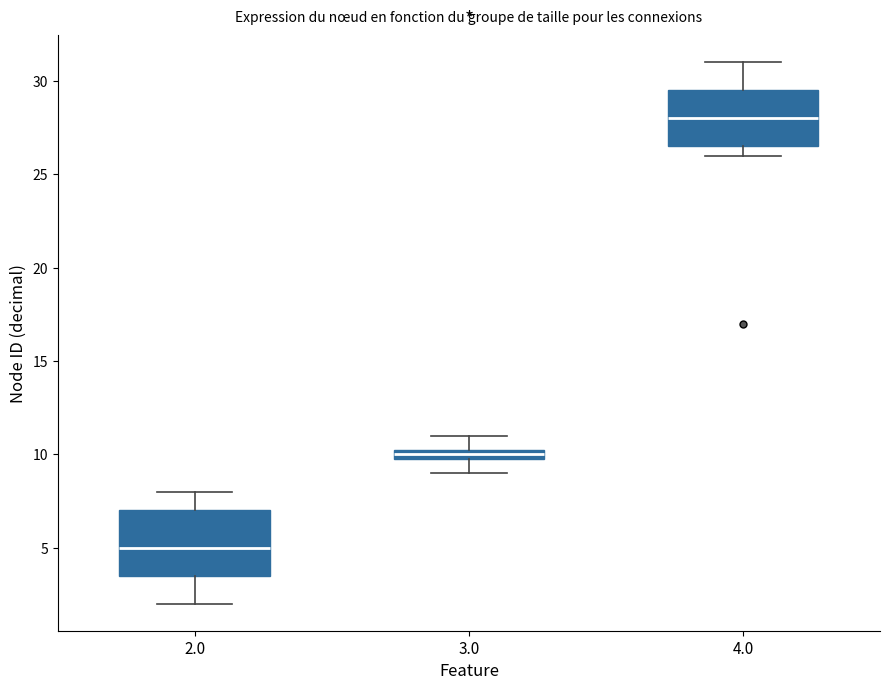

Comparing the boxes themselves (not the whiskers), which one is the tallest?

2.0